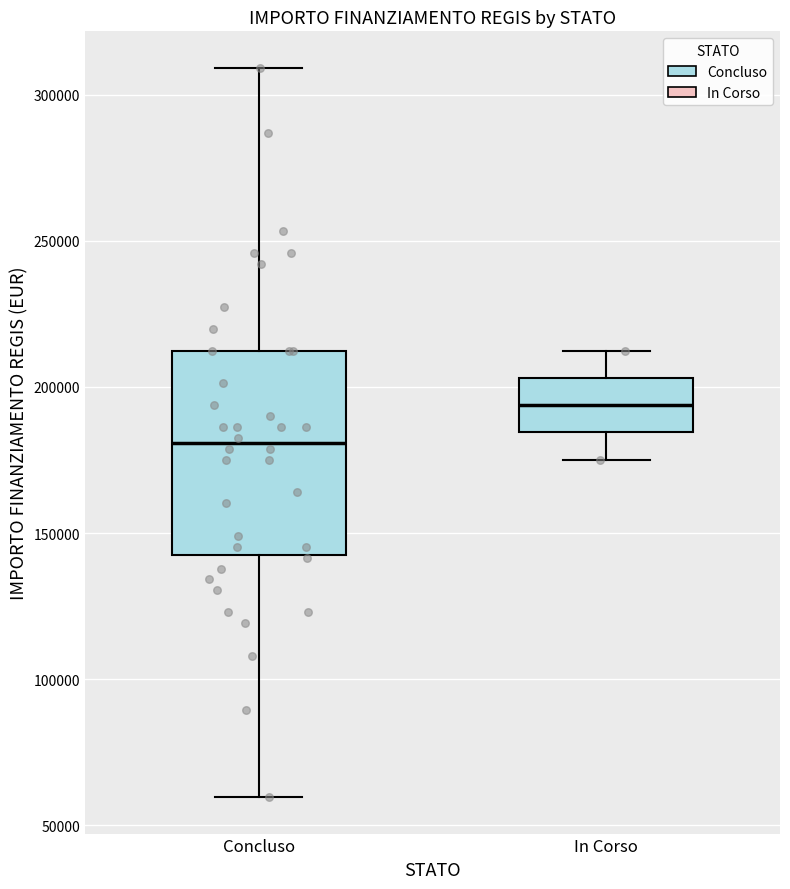

Where is the upper edge of the box for Concluso on the y-axis? The values are not printed on the chart, so give them approximately, as read against the axis.

210000